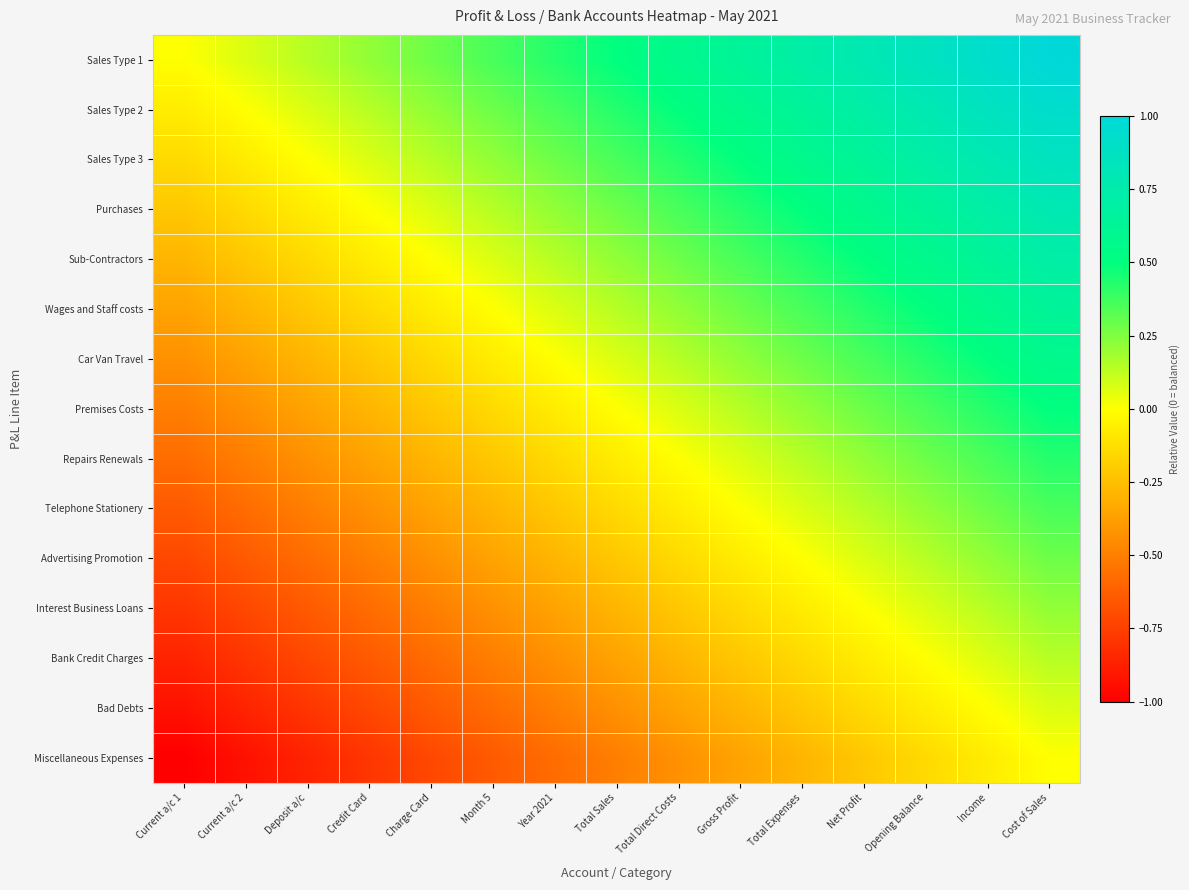

Rank the series at Income from lowest to highest value.

Miscellaneous Expenses, Bad Debts, Bank Credit Charges, Interest Business Loans, Advertising Promotion, Telephone Stationery, Repairs Renewals, Premises Costs, Car Van Travel, Wages and Staff costs, Sub-Contractors, Purchases, Sales Type 3, Sales Type 2, Sales Type 1